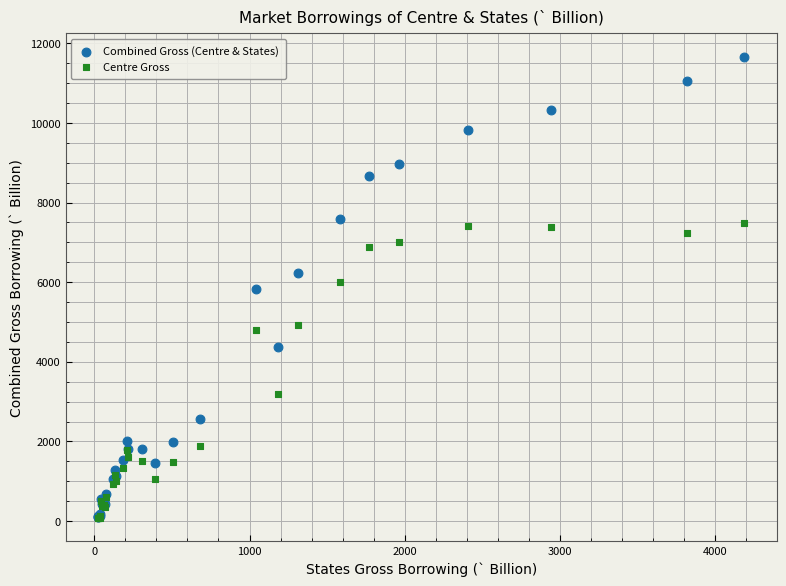

What are all the series names shown in the legend?

Combined Gross (Centre & States), Centre Gross